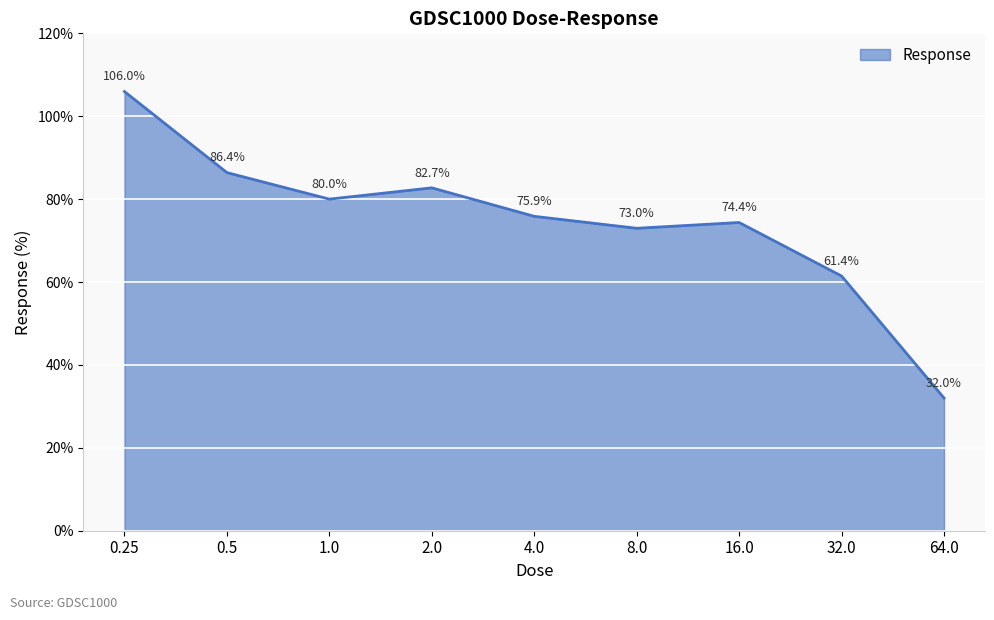

At which category does the chart reach its minimum across all series?

64.0